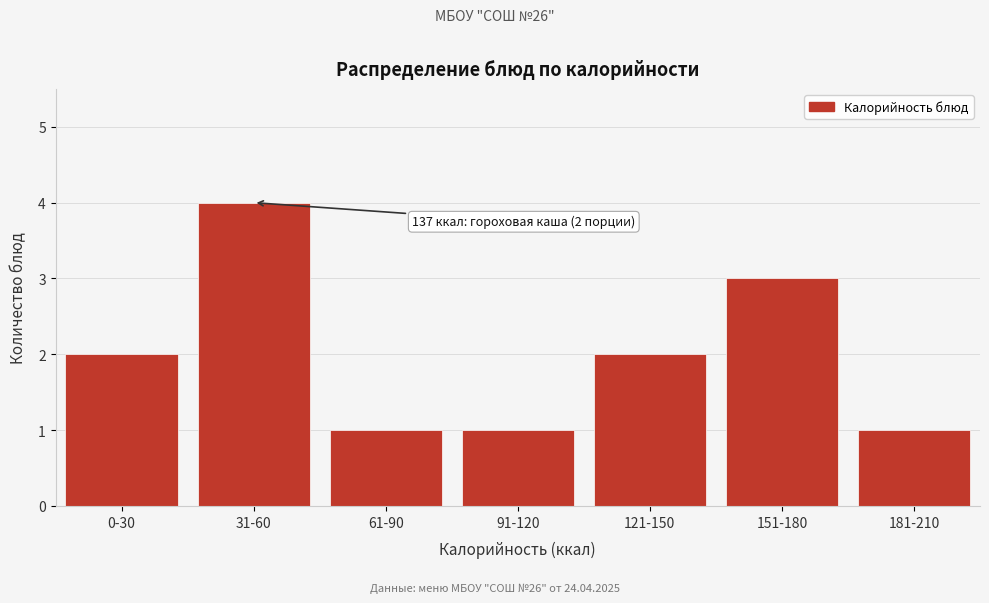

Reading left to right, list all the values displayed in this chart.

2	4	1	1	2	3	1